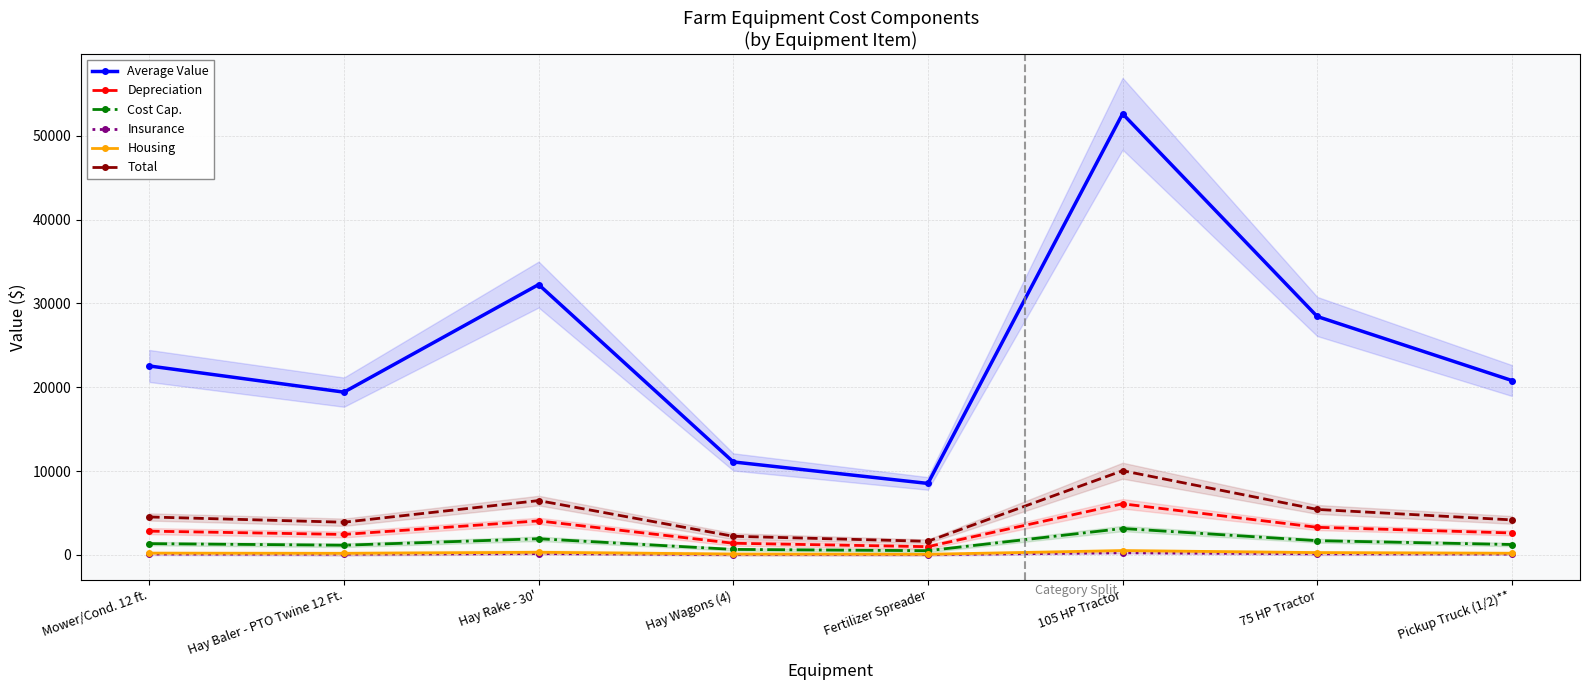

Is the value of Average Value at Hay Wagons (4) greater than the value of Depreciation at Mower/Cond. 12 ft.?

Yes